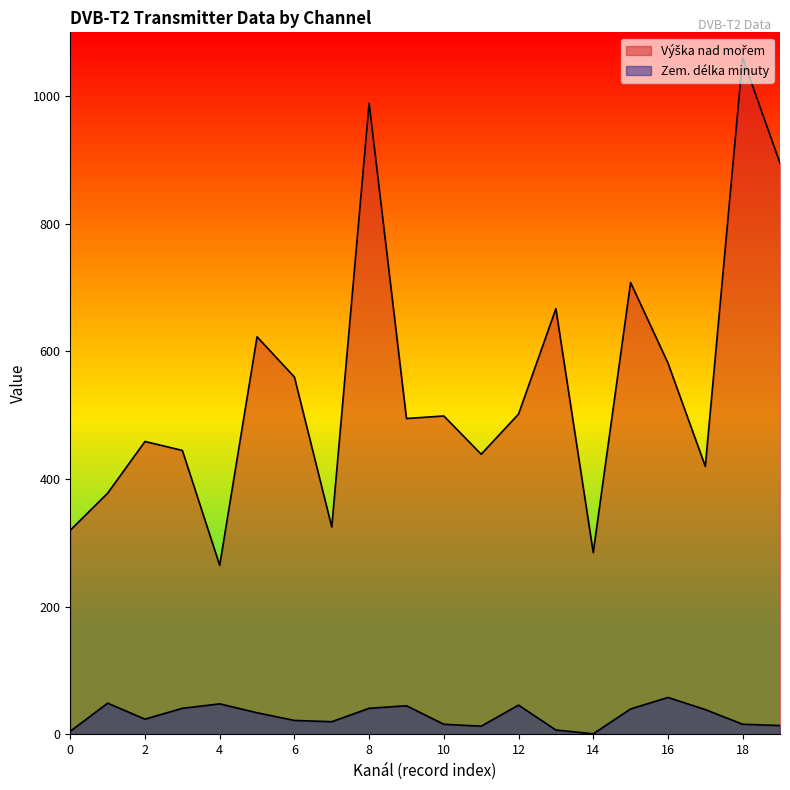

How many lines are shown in the chart?

2